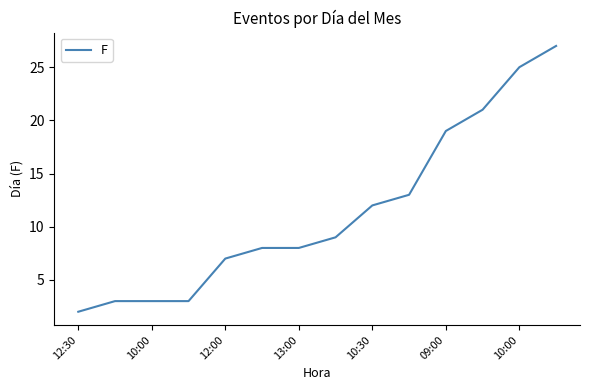

What is the maximum value shown in the chart?

27